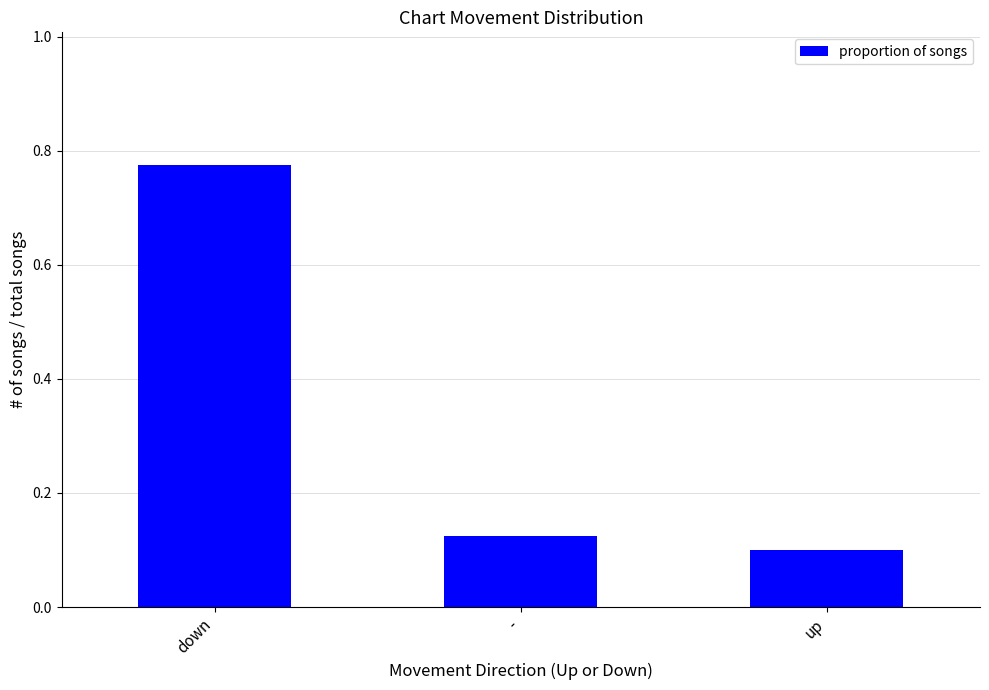

How many values are between 0 and 1?

3